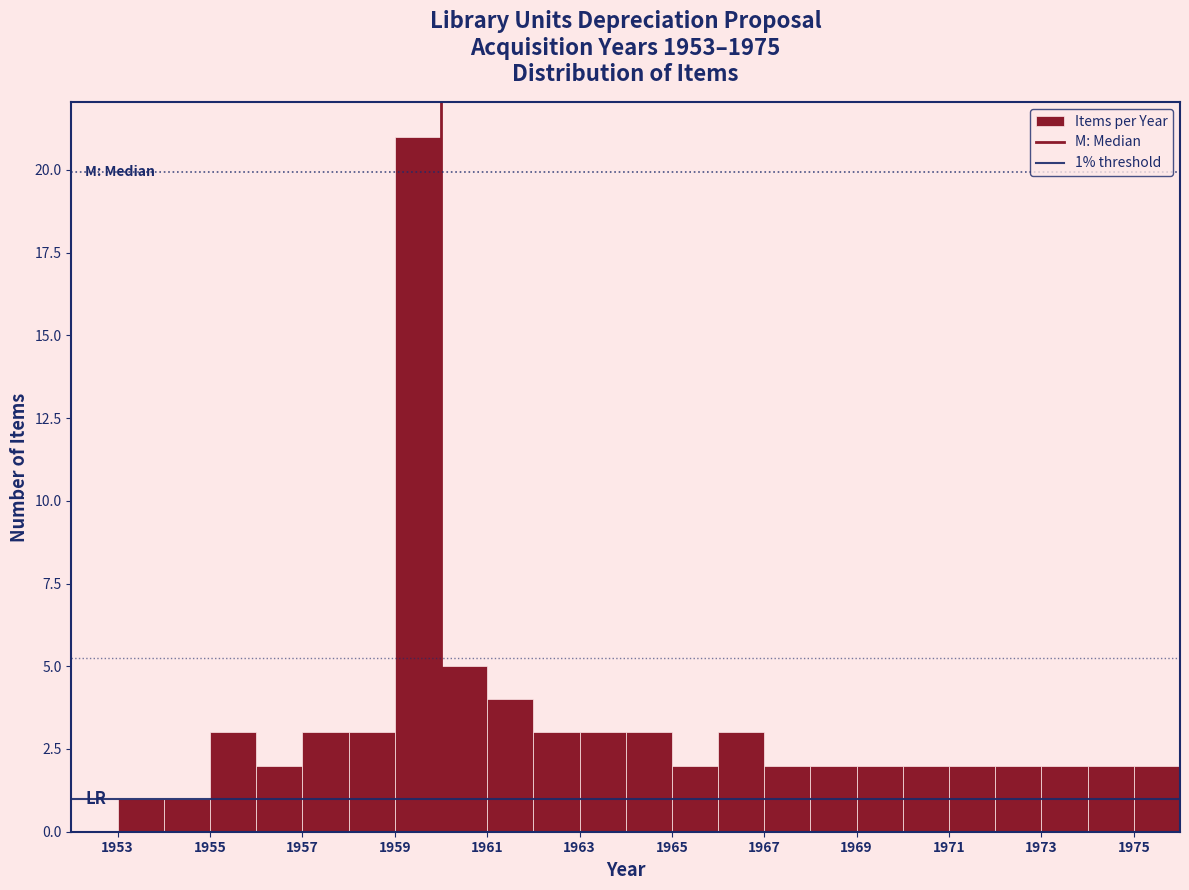

Which range on the x-axis has the tallest bar?

1959 to 1960